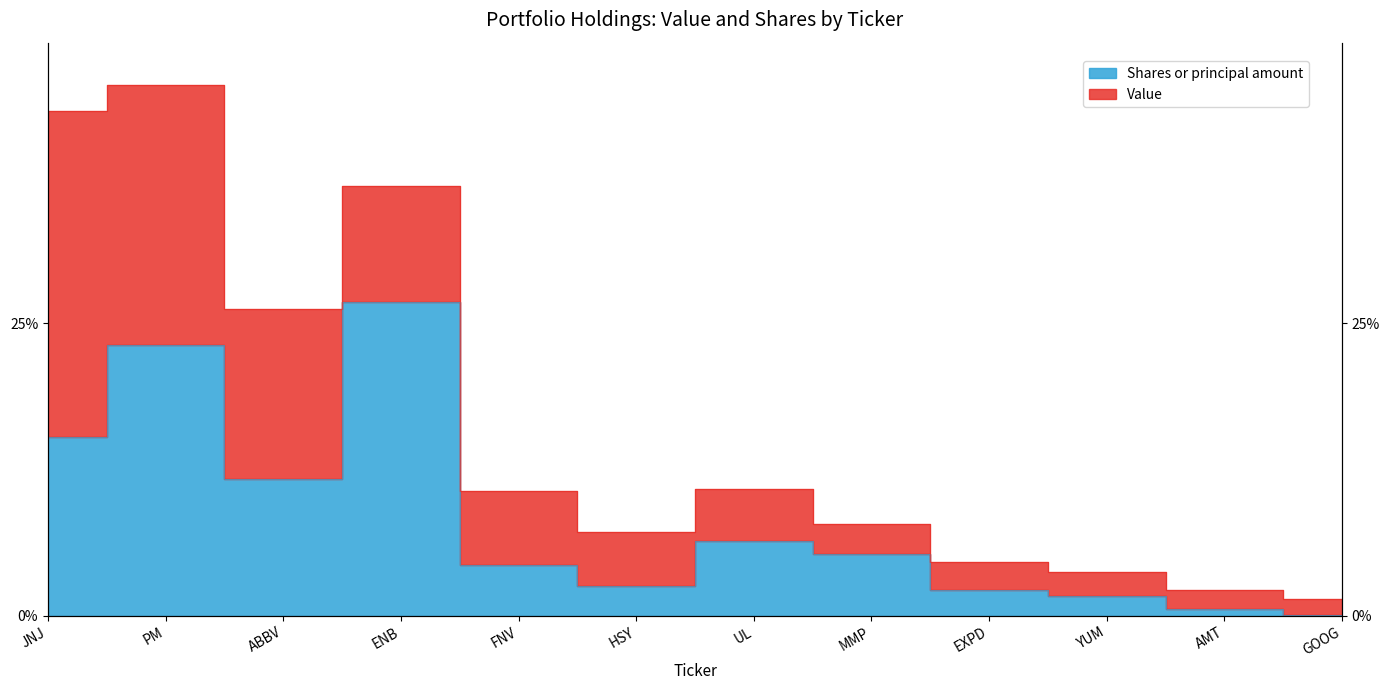

Does the chart have visible grid lines?

No